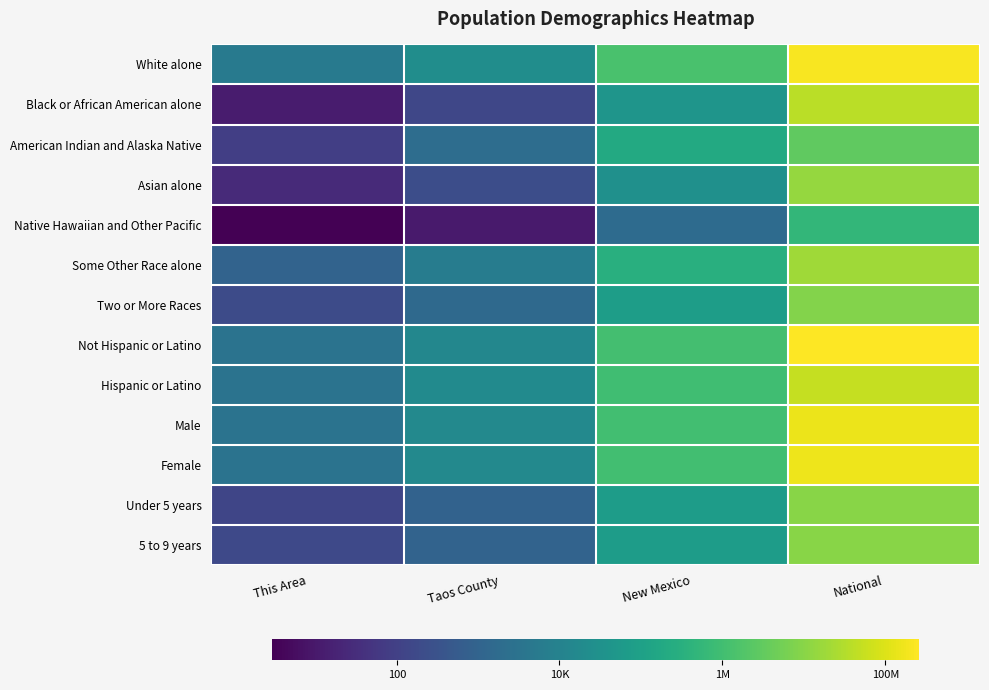

Between Taos County and New Mexico, which is larger?

New Mexico